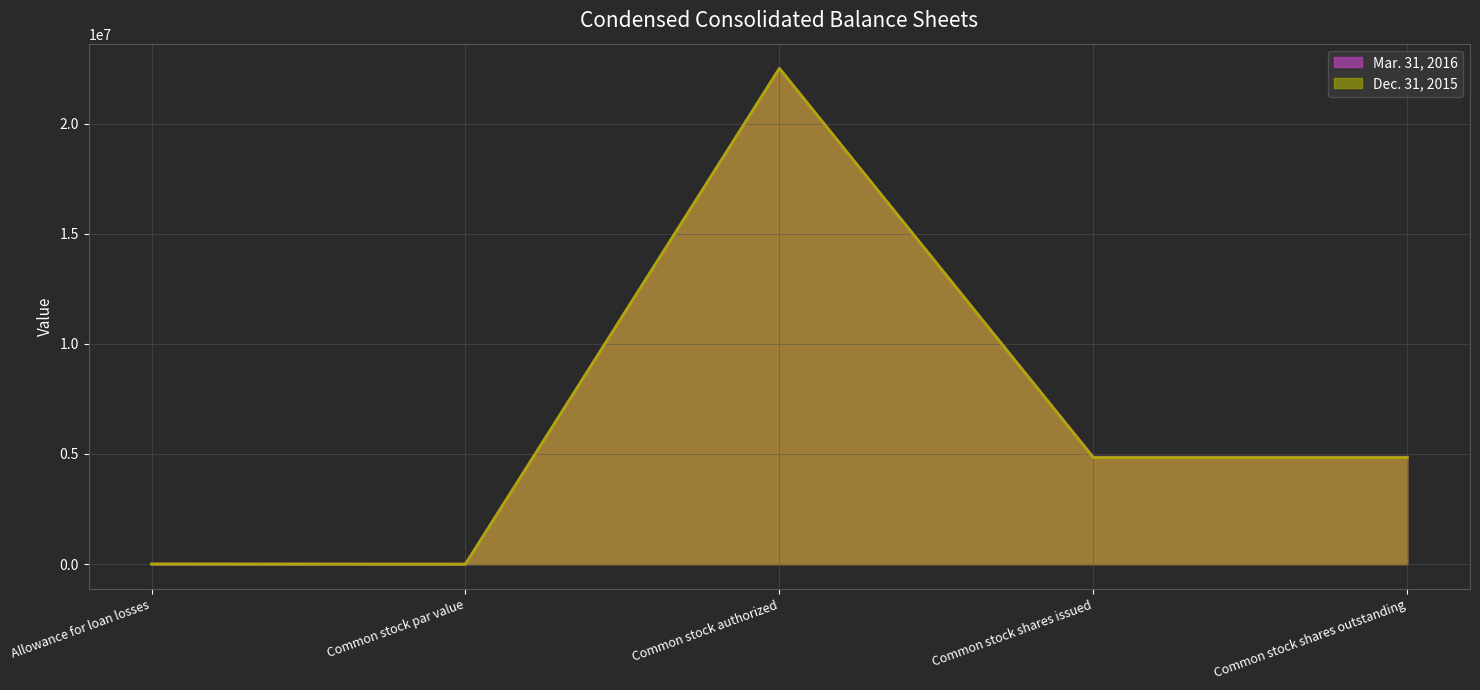

Rank the categories by Mar. 31, 2016 value from lowest to highest.

Common stock par value, Allowance for loan losses, Common stock shares issued, Common stock shares outstanding, Common stock authorized